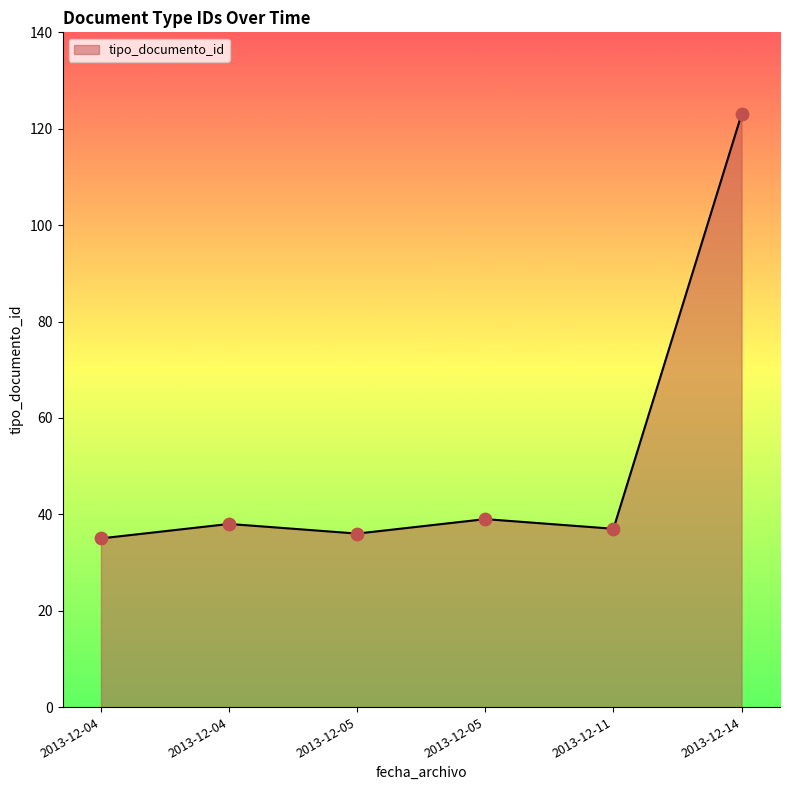

Approximately how many times larger is the value at 2013-12-05 compared to 2013-12-14?

0.3